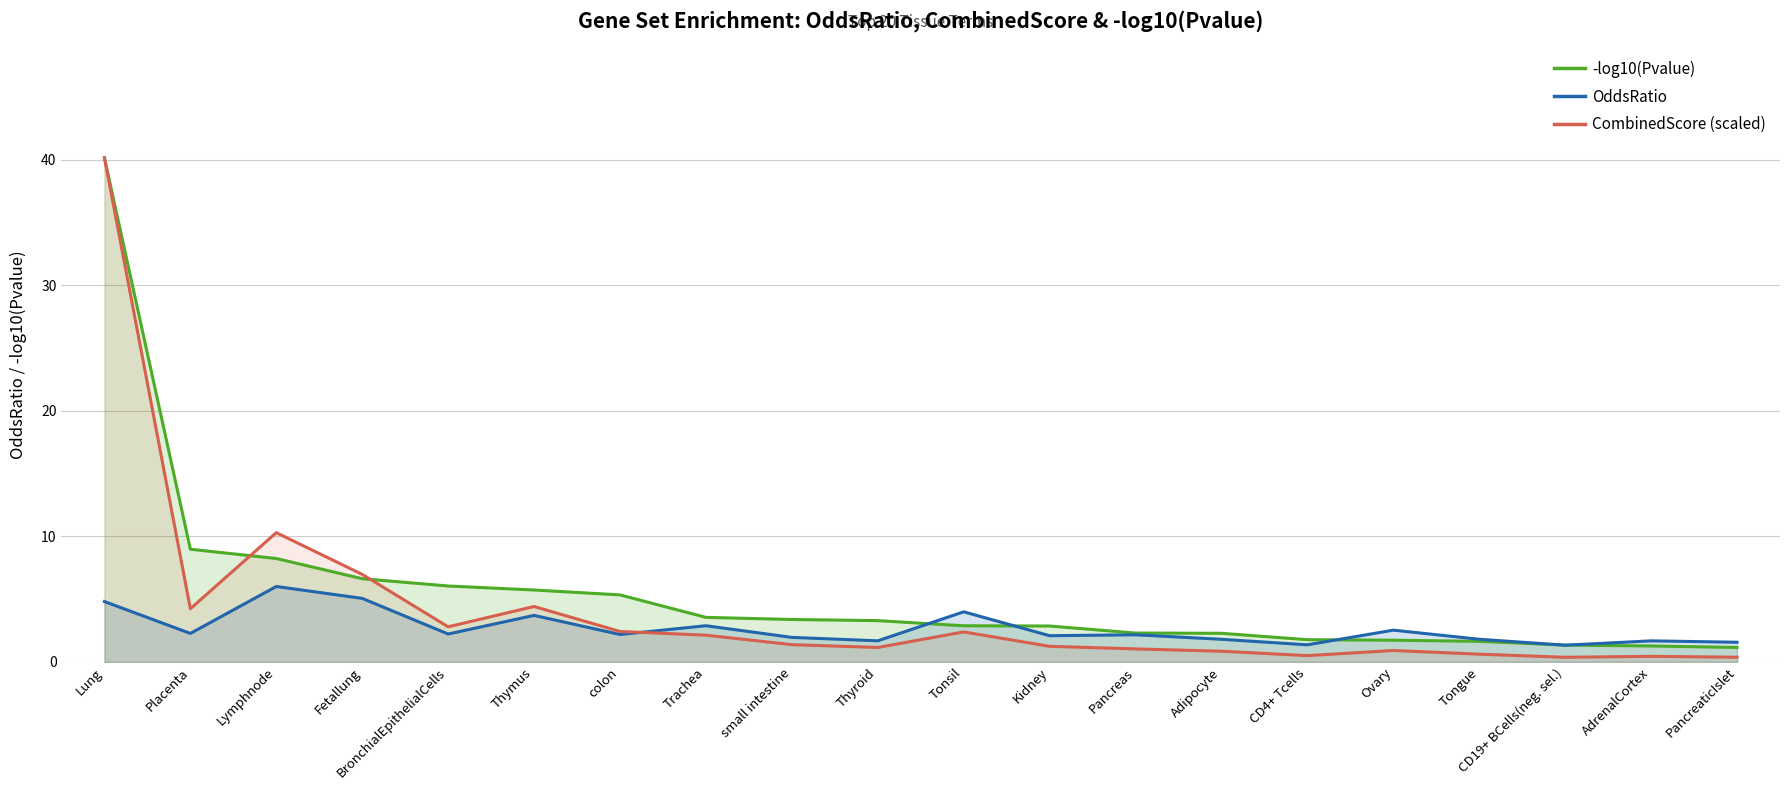

What is the highest value of the OddsRatio series?

6.0